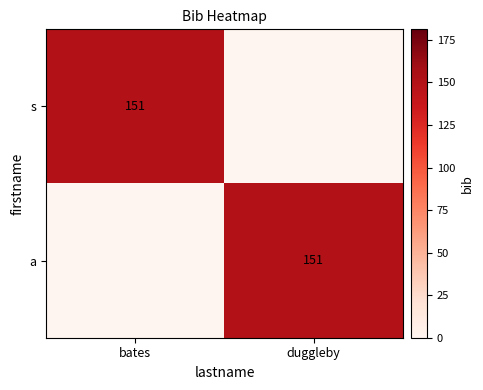

Is it true that a equals 230 at duggleby?

False